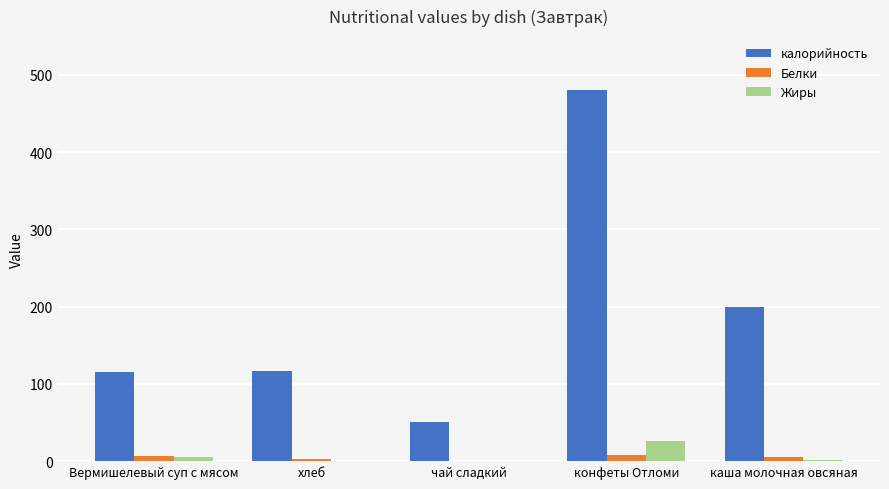

What is the highest value of the Белки series?

8.5